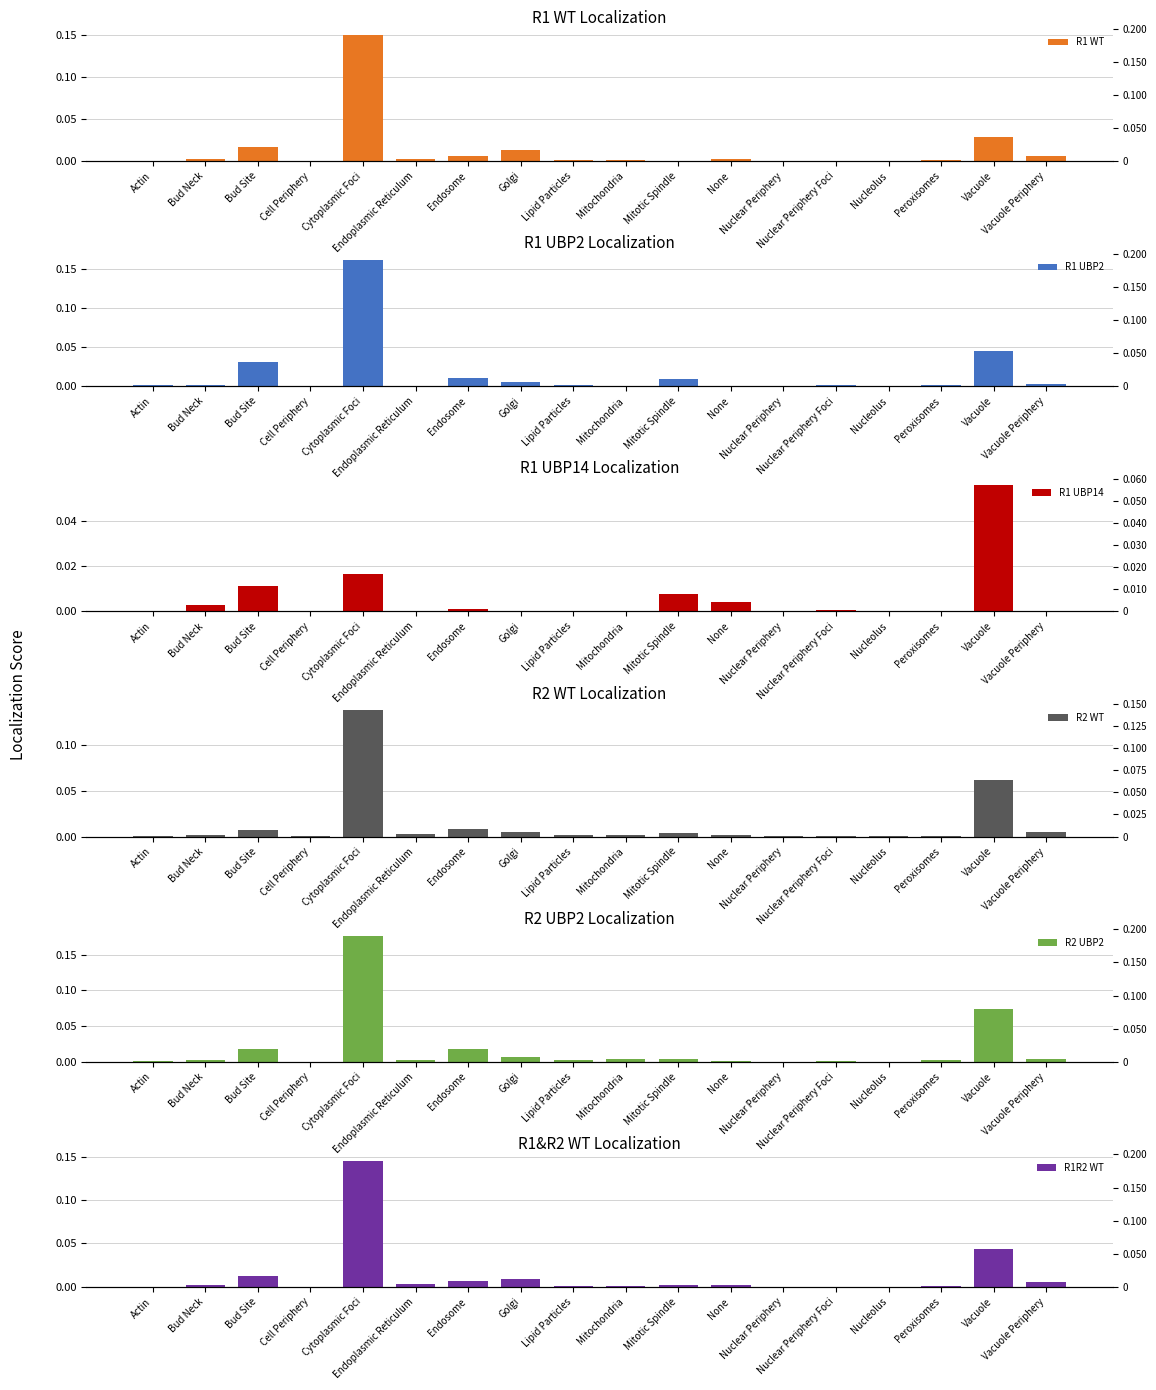

Count the number of categories in the chart.

18